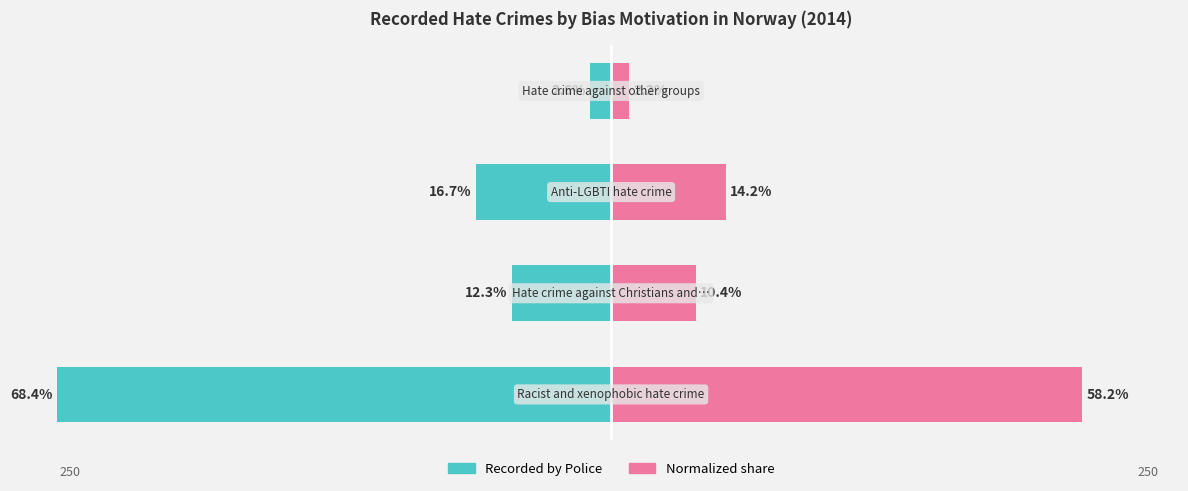

How many groups of bars are there?

4